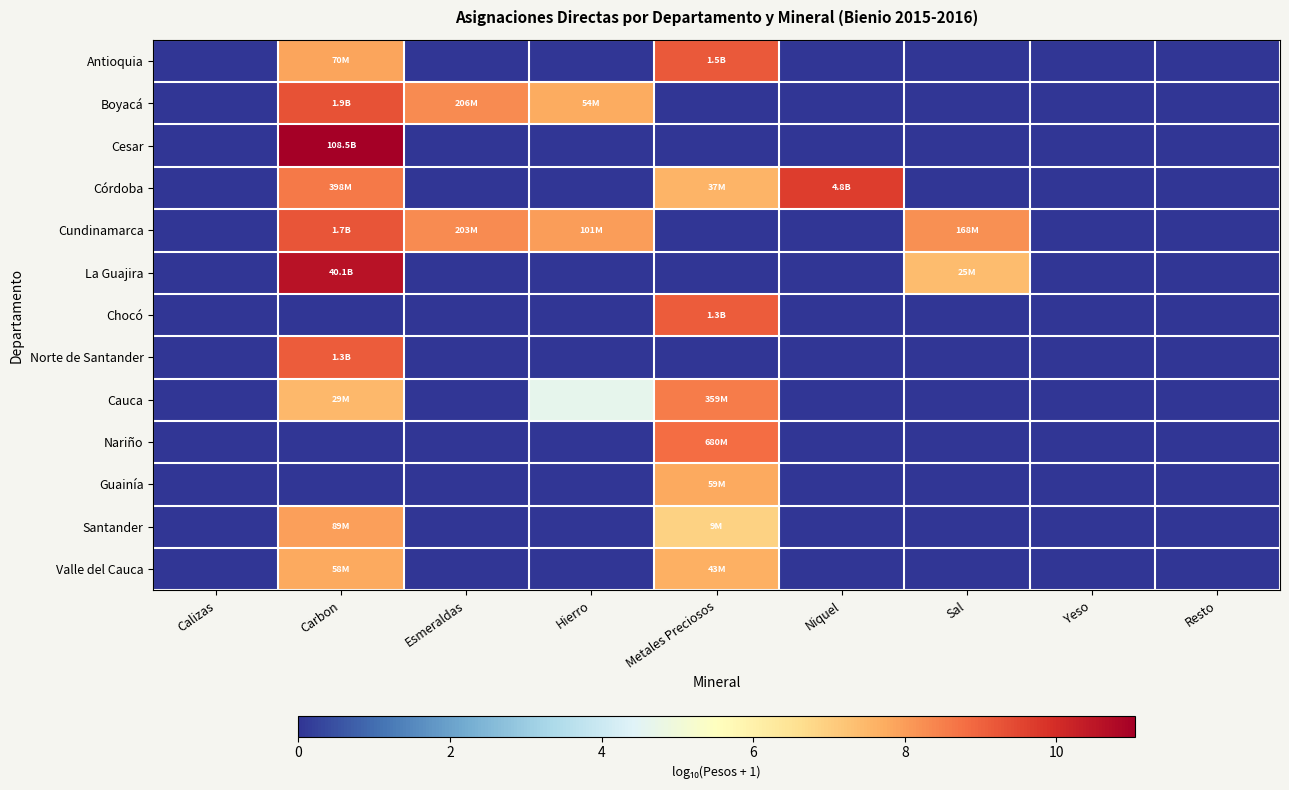

Between Niquel and Yeso, which series saw the biggest shift?

Córdoba